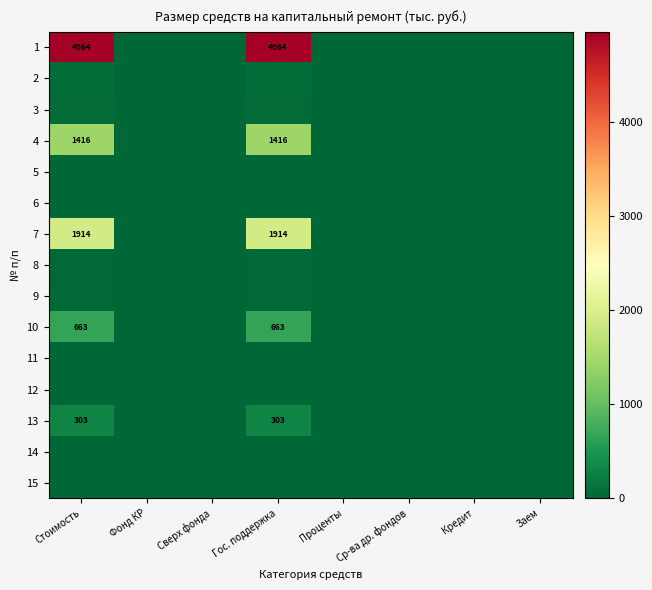

At which label does 8 reach its minimum?

Фонд КР